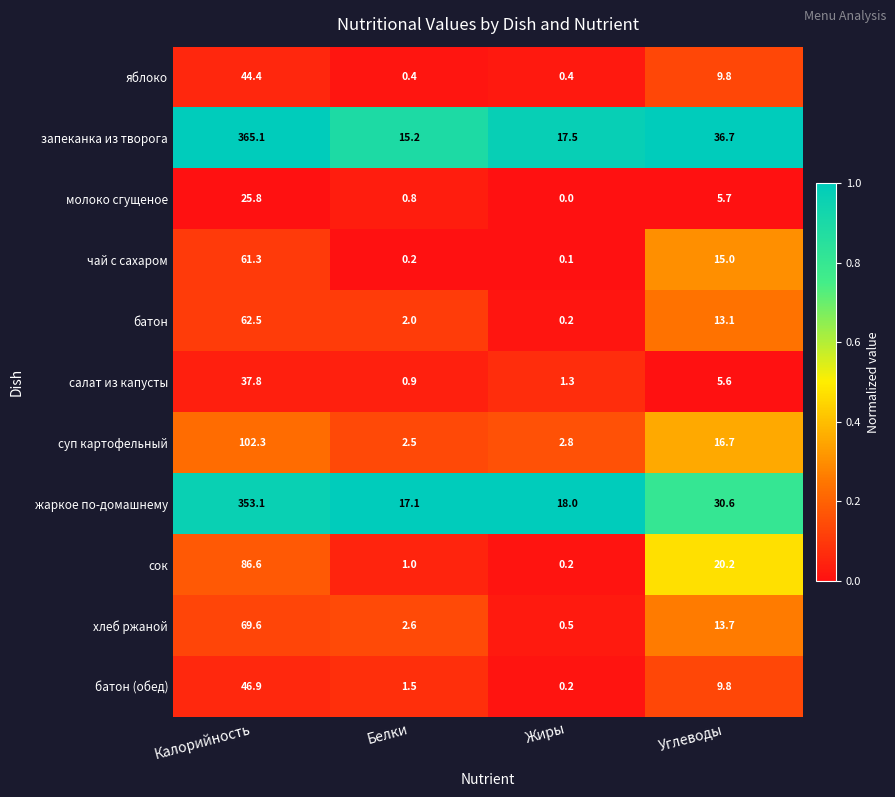

At which label does запеканка из творога first exceed 36?

Калорийность